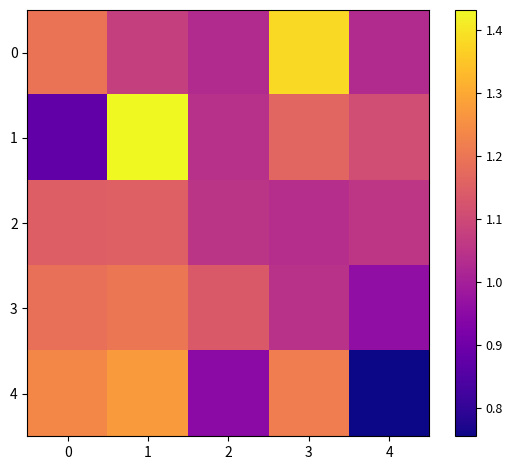

How many distinct data groups are displayed?

5